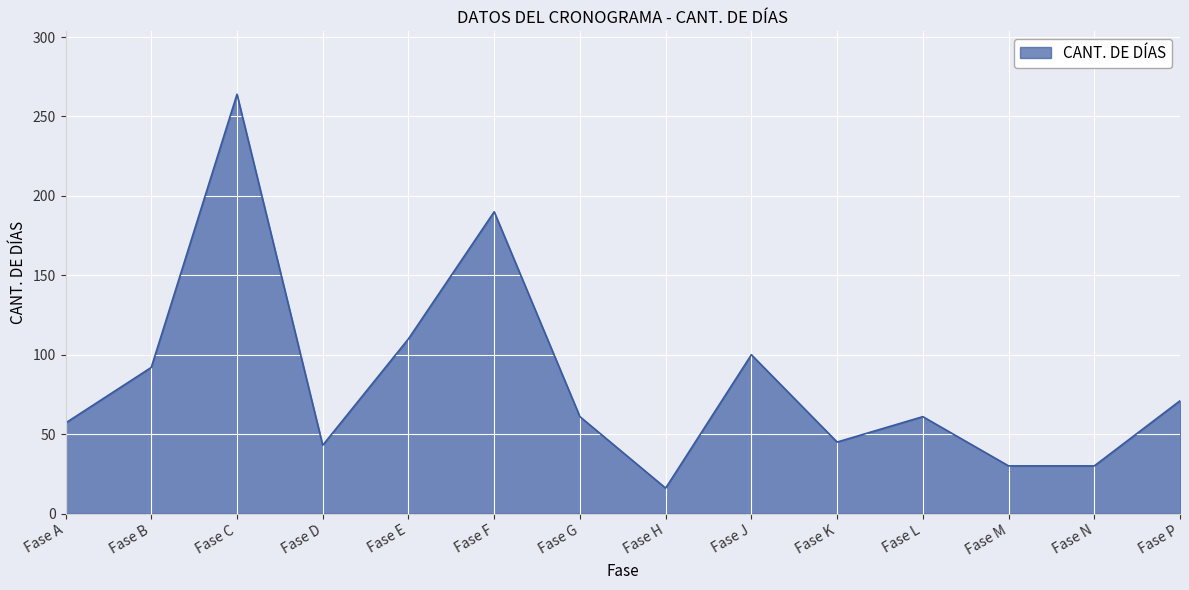

Reading right to left, transcribe all the data shown in this chart.

Fase P=71	Fase N=30	Fase M=30	Fase L=61	Fase K=45	Fase J=100	Fase H=16	Fase G=61	Fase F=190	Fase E=110	Fase D=43	Fase C=264	Fase B=92	Fase A=57